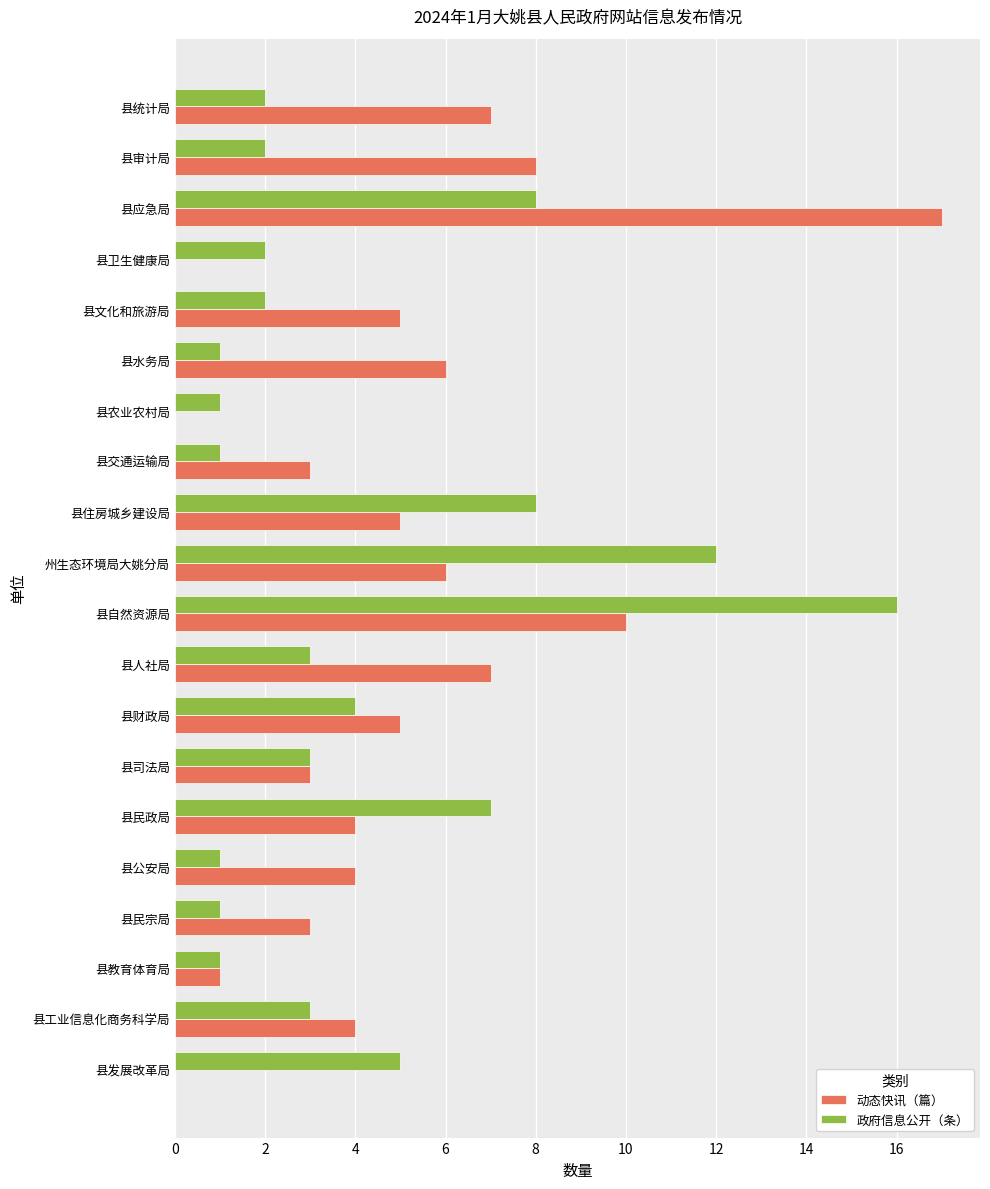

Which category has the highest value in the 政府信息公开（条） series?

县自然资源局